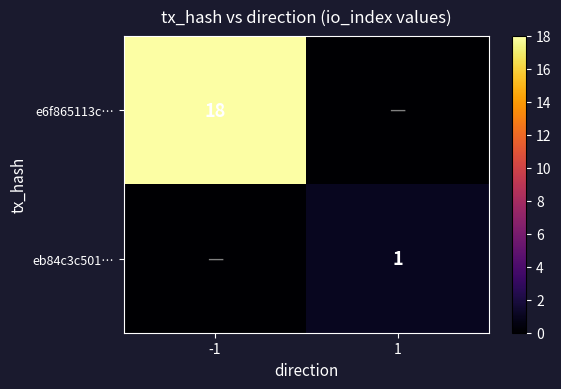

The value of e6f865113c… at -1 is 32. True or false?

False